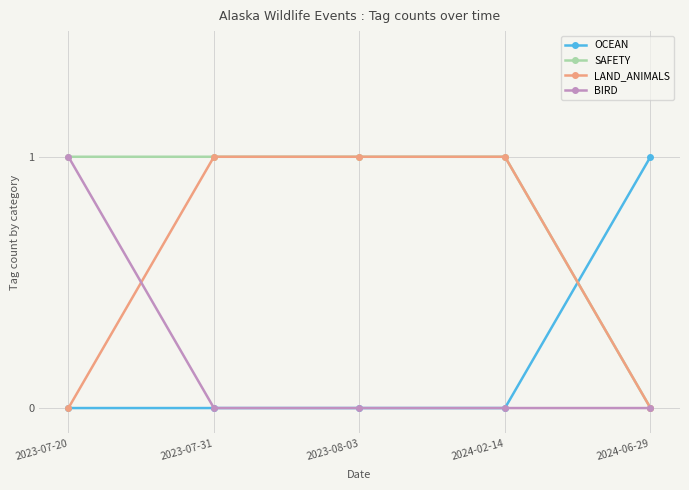

Which series has the largest total across all categories?

SAFETY